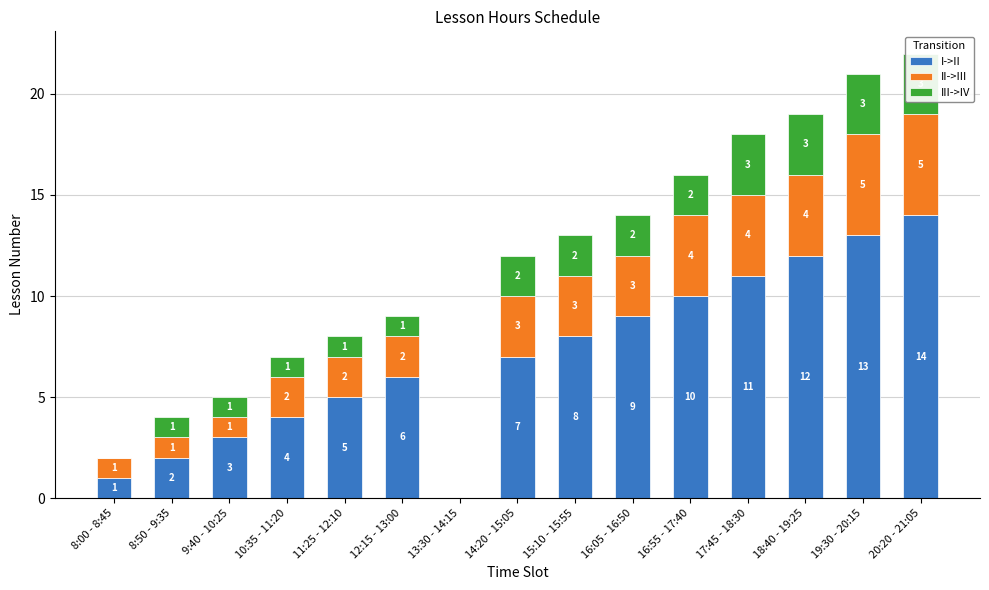

What is the total value across all series at 16:05 - 16:50?

14